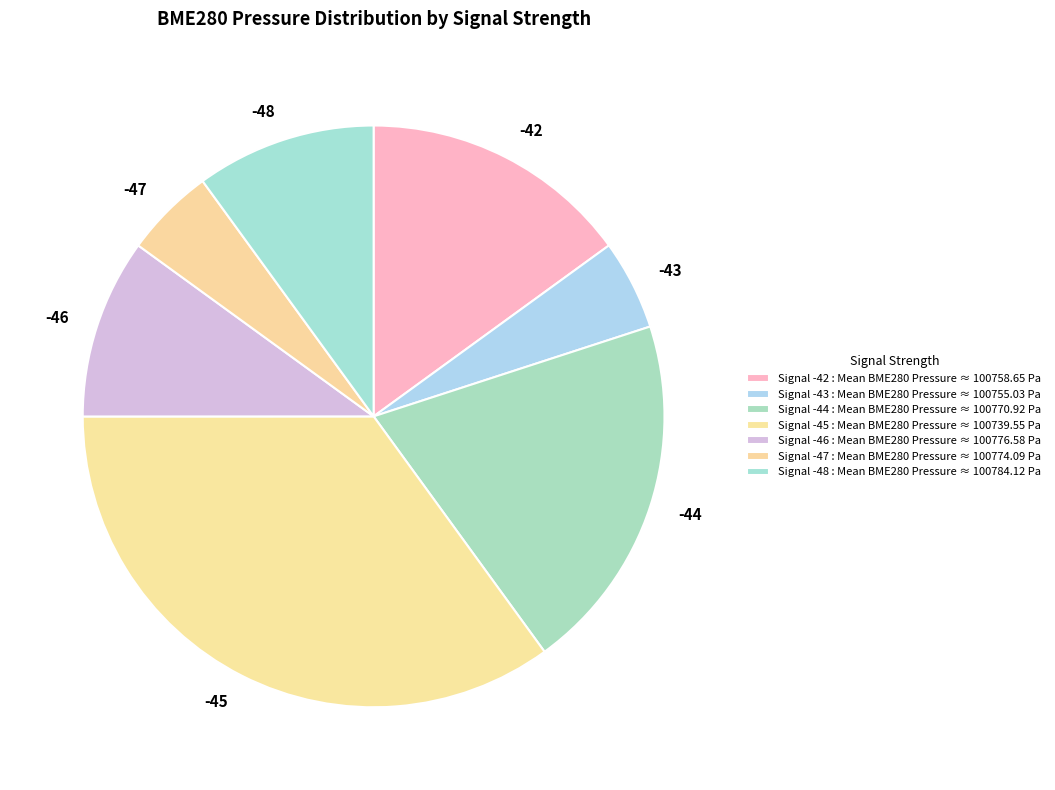

Between -45 and -46, which is larger?

-46